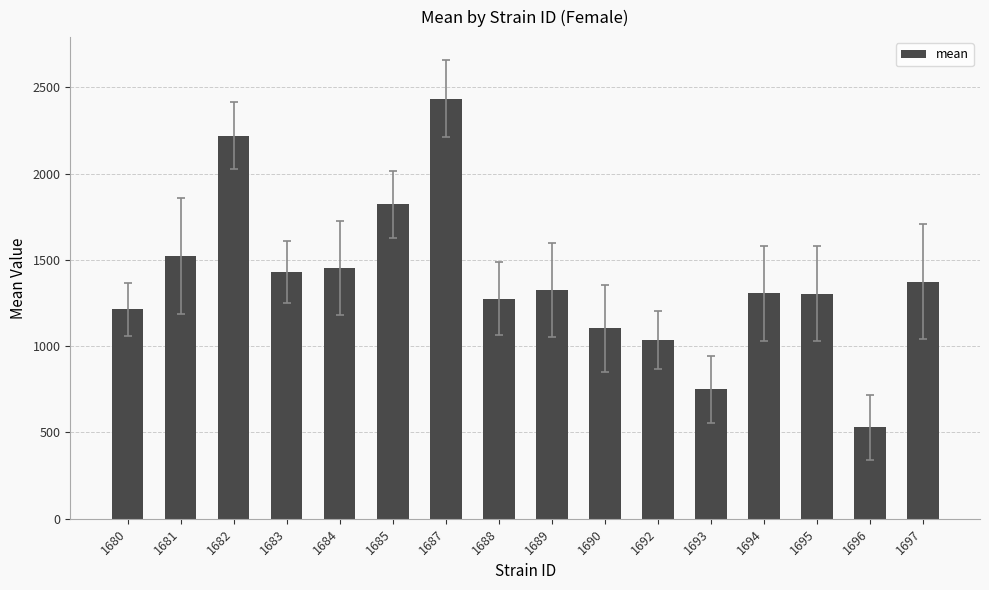

Read the value at 1693.

750.6